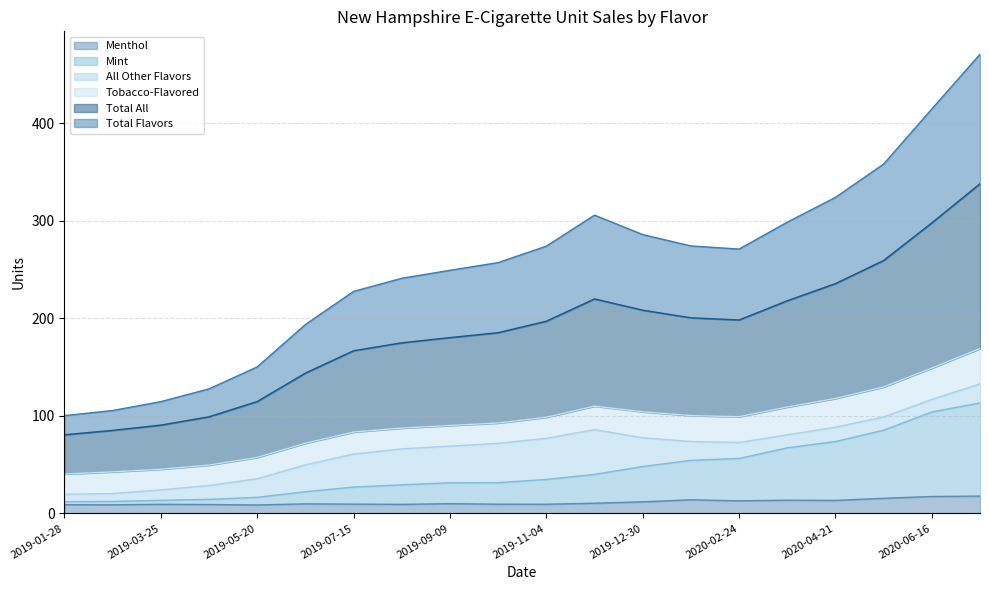

List the labels in order of Total Flavors value, smallest first.

2019-01-28, 2019-02-25, 2019-03-25, 2019-04-22, 2019-05-20, 2019-06-17, 2019-07-15, 2019-08-12, 2019-09-09, 2019-10-07, 2020-02-24, 2020-01-27, 2019-11-04, 2019-12-30, 2020-03-24, 2019-12-02, 2020-04-21, 2020-05-19, 2020-06-16, 2020-07-14